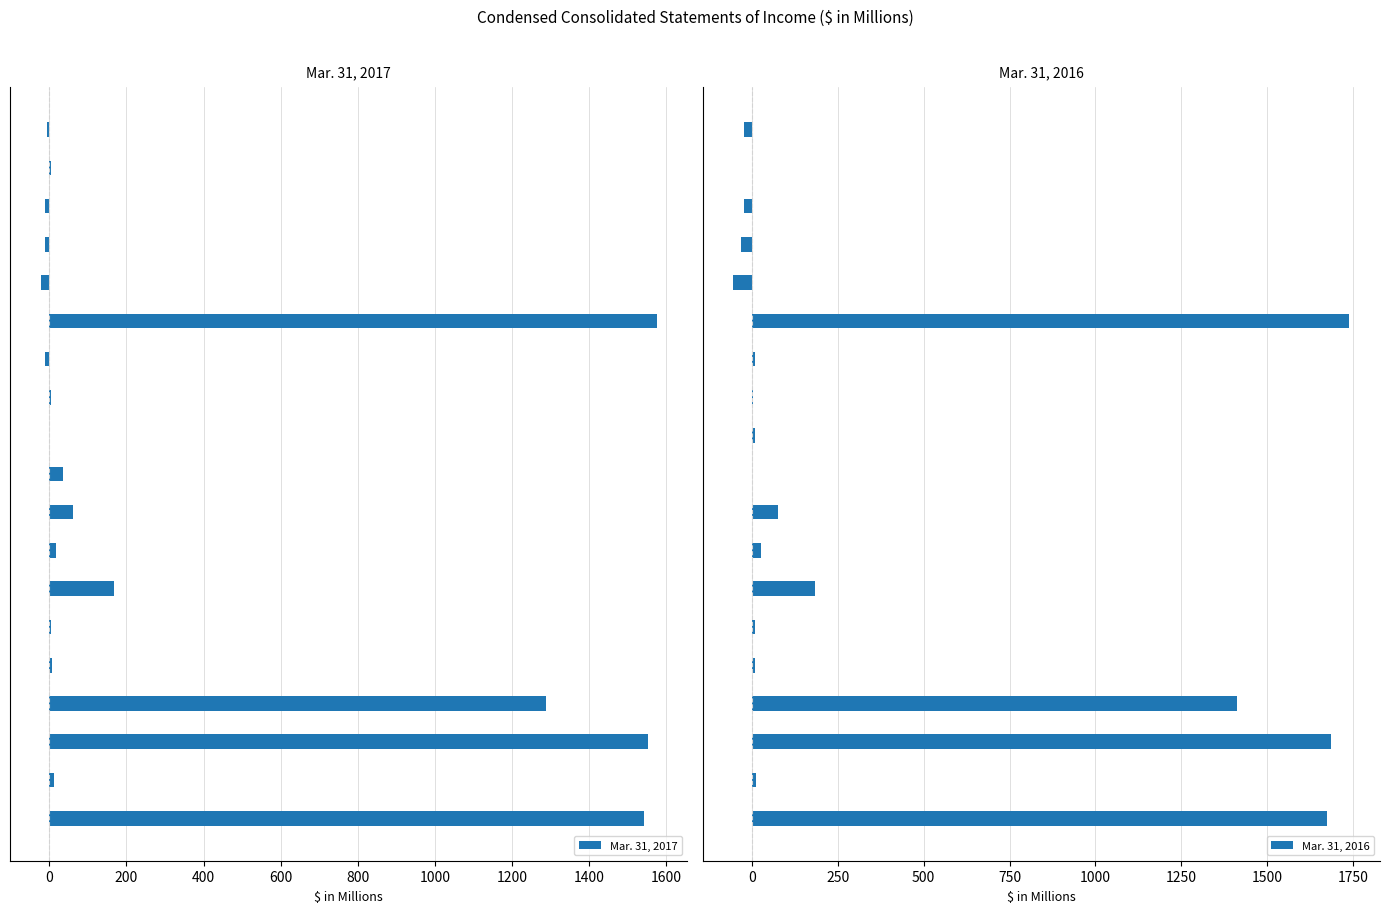

What is the maximum value shown in the chart?

1739